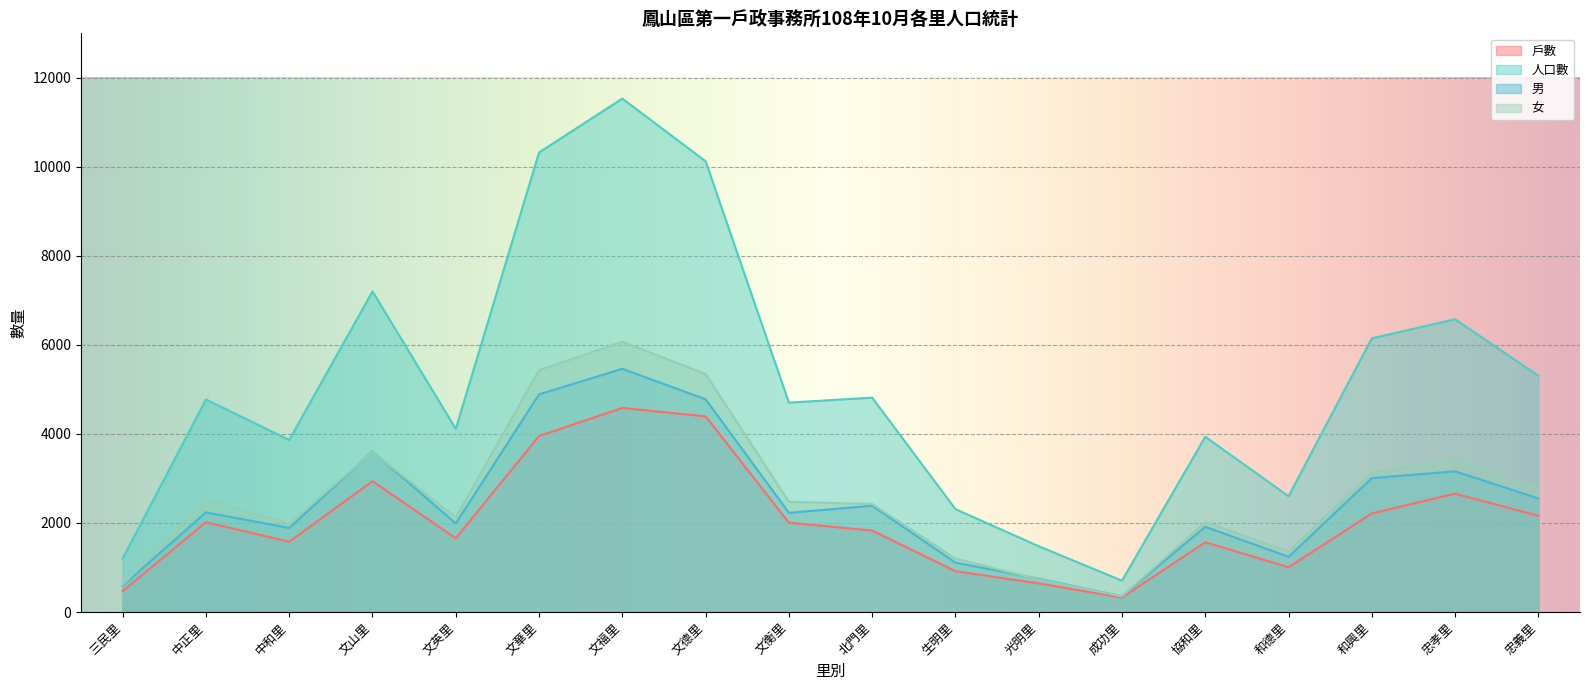

True or false: 戶數 has a value of 2716 at 協和里.

False